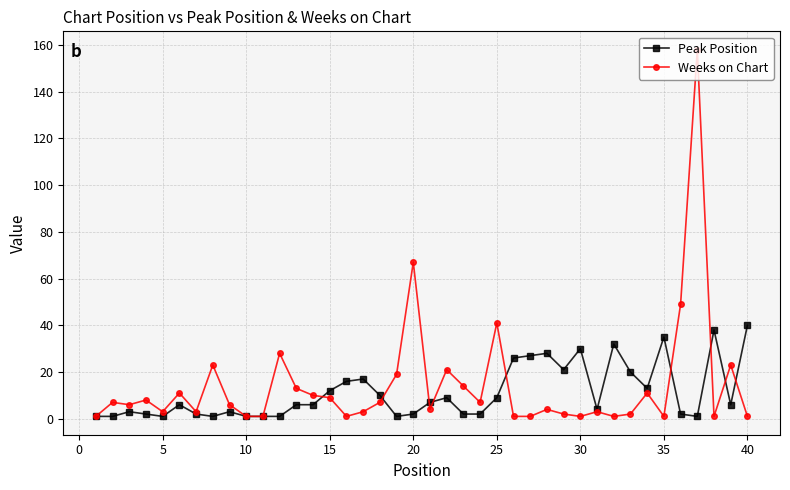

True or false: Weeks on Chart and Peak Position cross at least once.

True